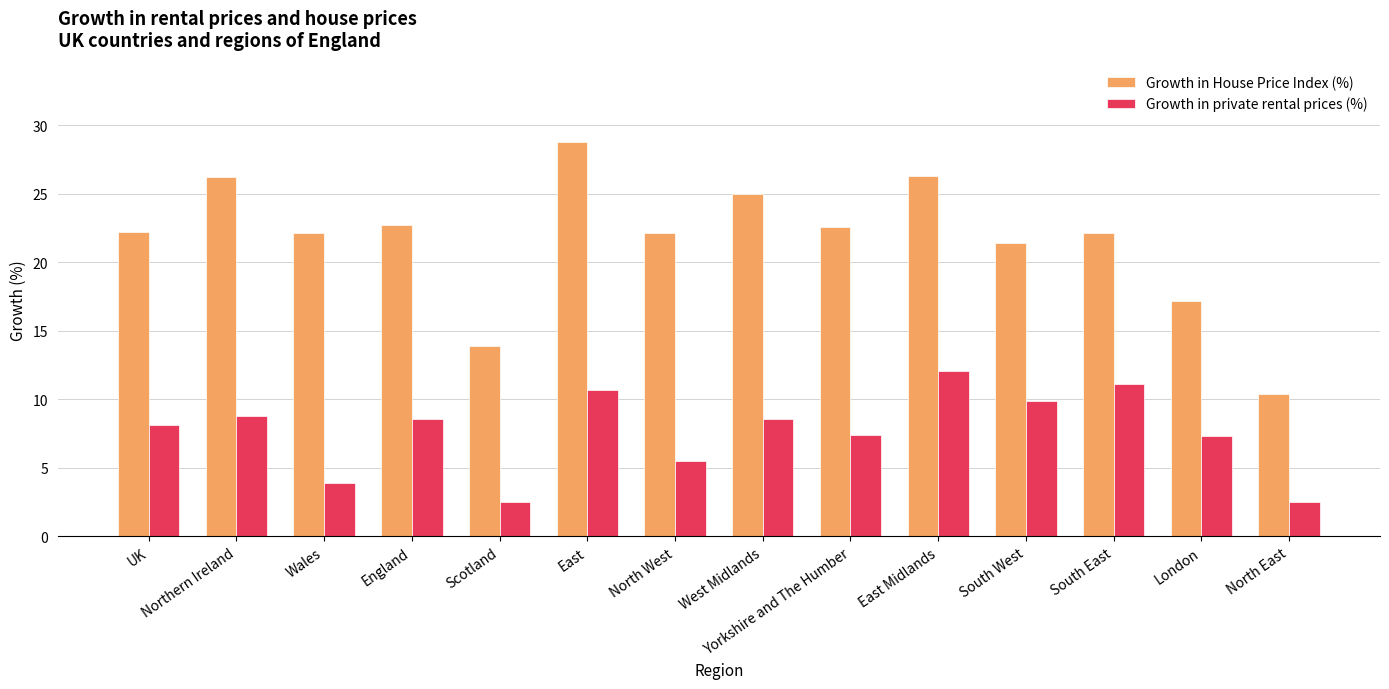

What is the minimum value for Growth in private rental prices (%)?

2.5